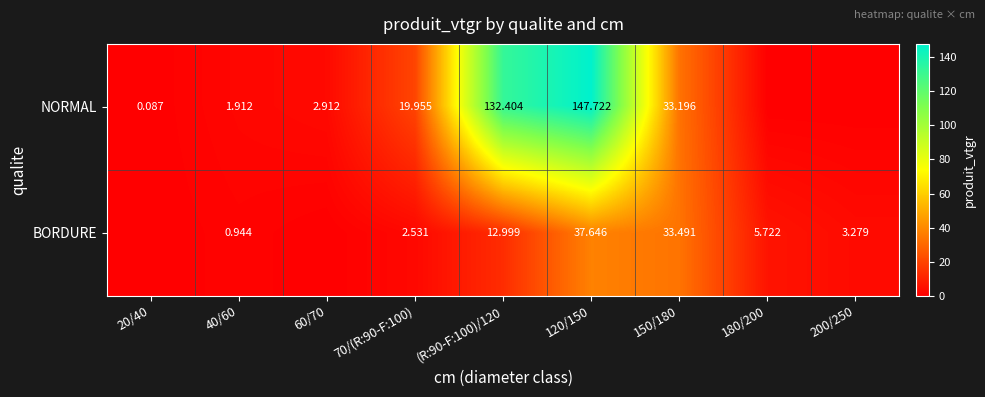

Which series changed the most between 40/60 and 120/150?

NORMAL